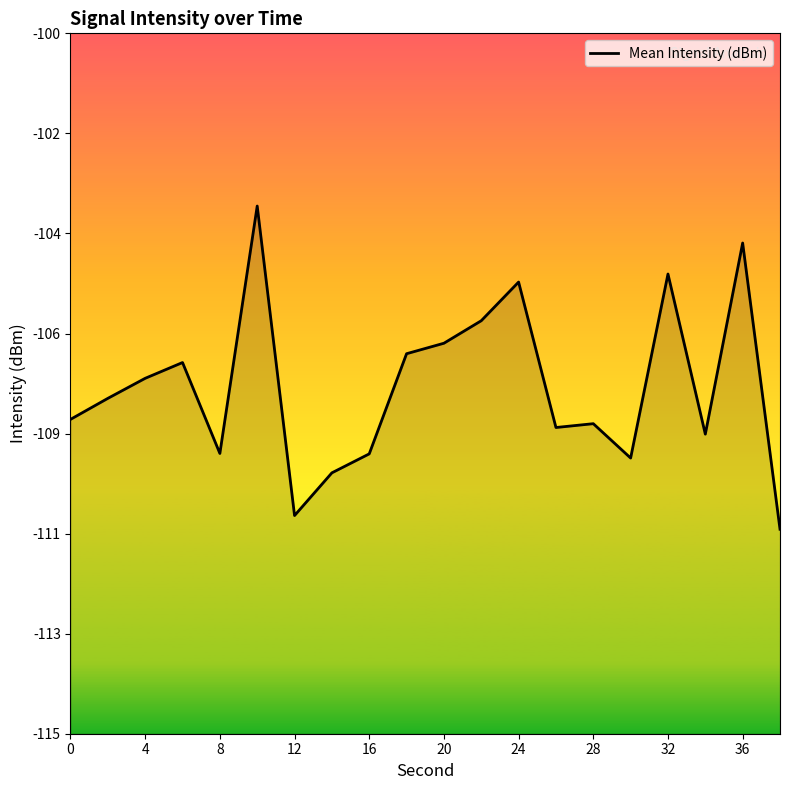

How many data points does each series have?

20